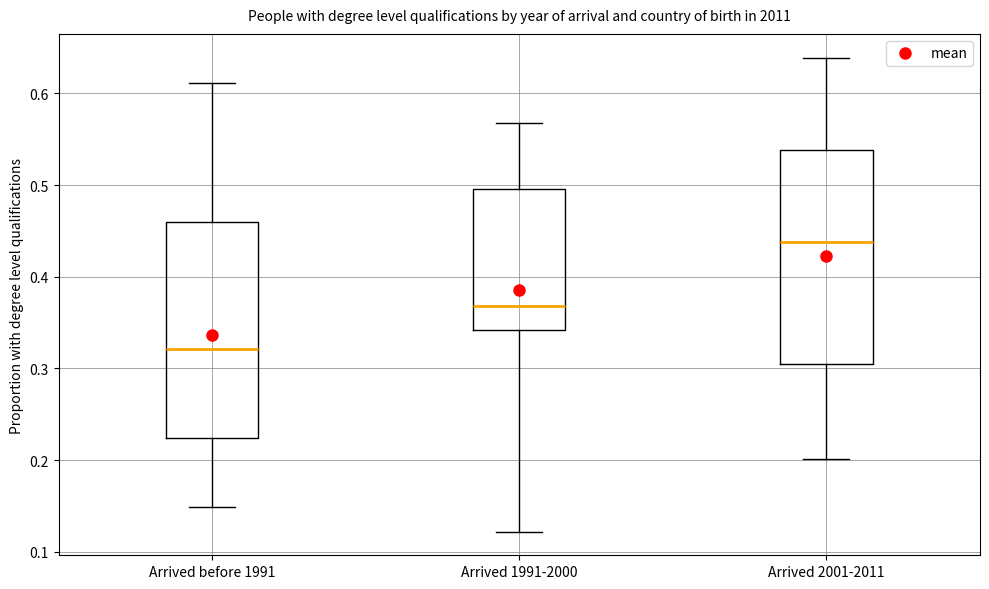

Where is the upper edge of the box for Arrived 2001-2011 on the y-axis? The values are not printed on the chart, so give them approximately, as read against the axis.

0.54